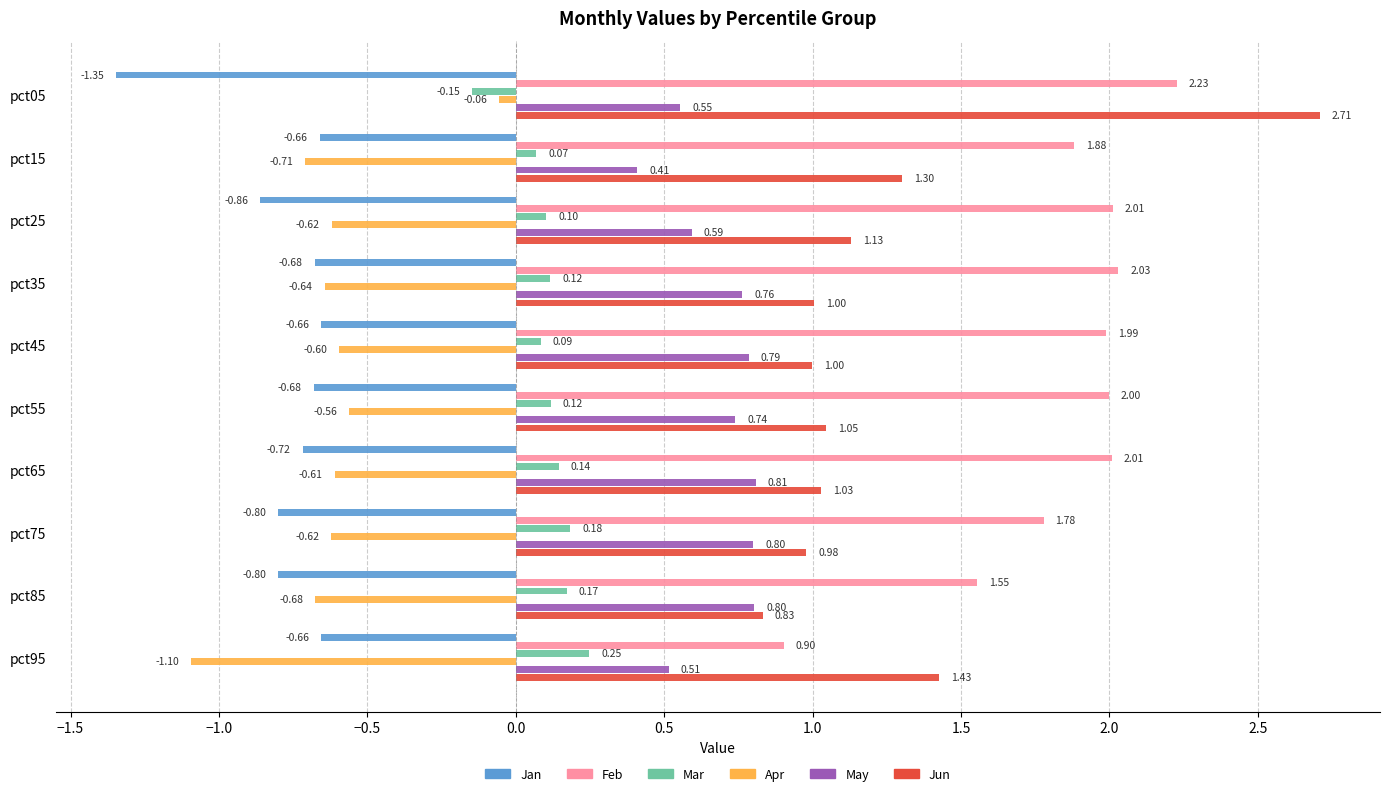

What are all the series names shown in the legend?

Jan, Feb, Mar, Apr, May, Jun